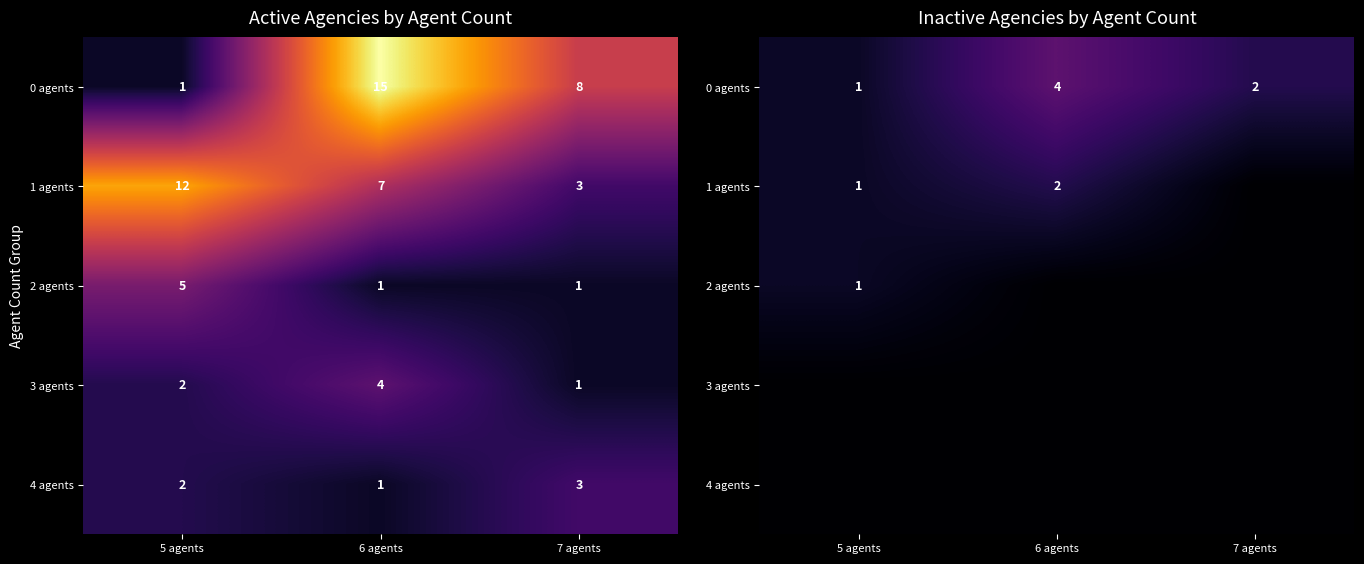

List the series in order of their peak value, highest first.

0 agents, 1 agents, 2 agents, 3 agents, 4 agents